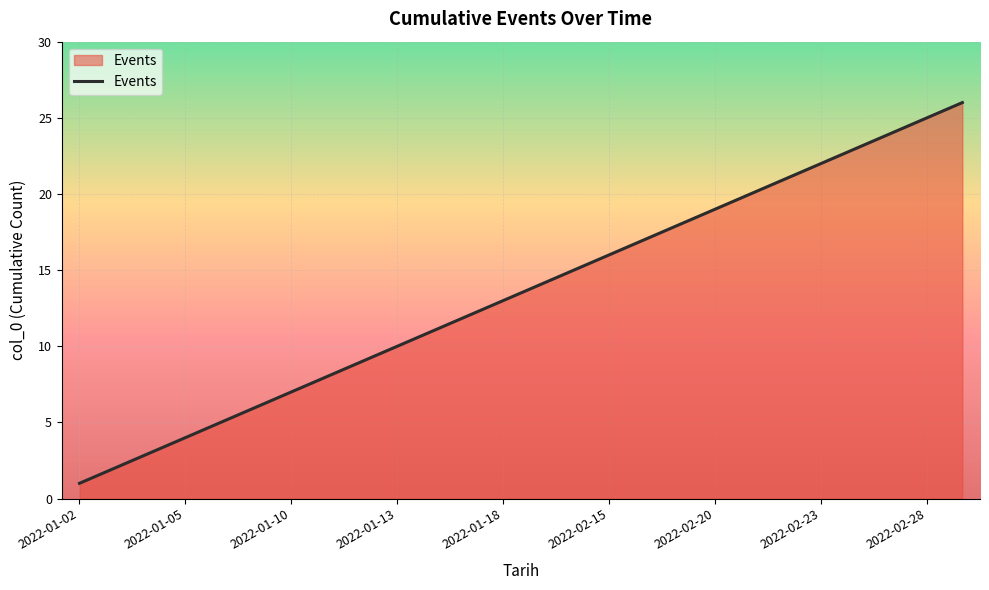

What is the difference between the maximum and minimum values?

25